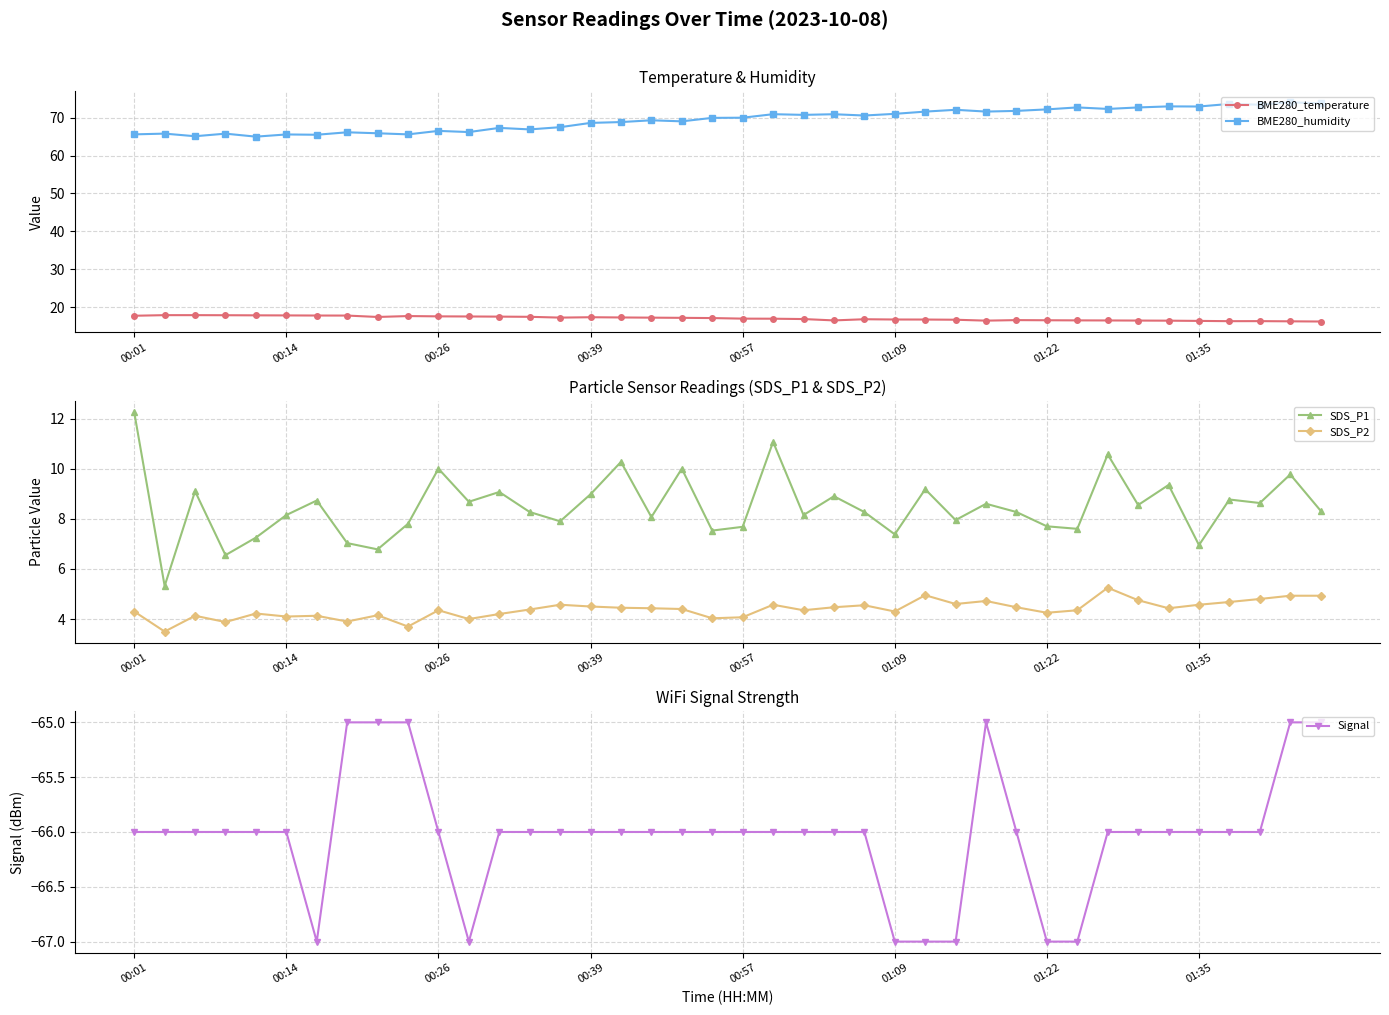

True or false: BME280_humidity and BME280_temperature cross at least once.

False